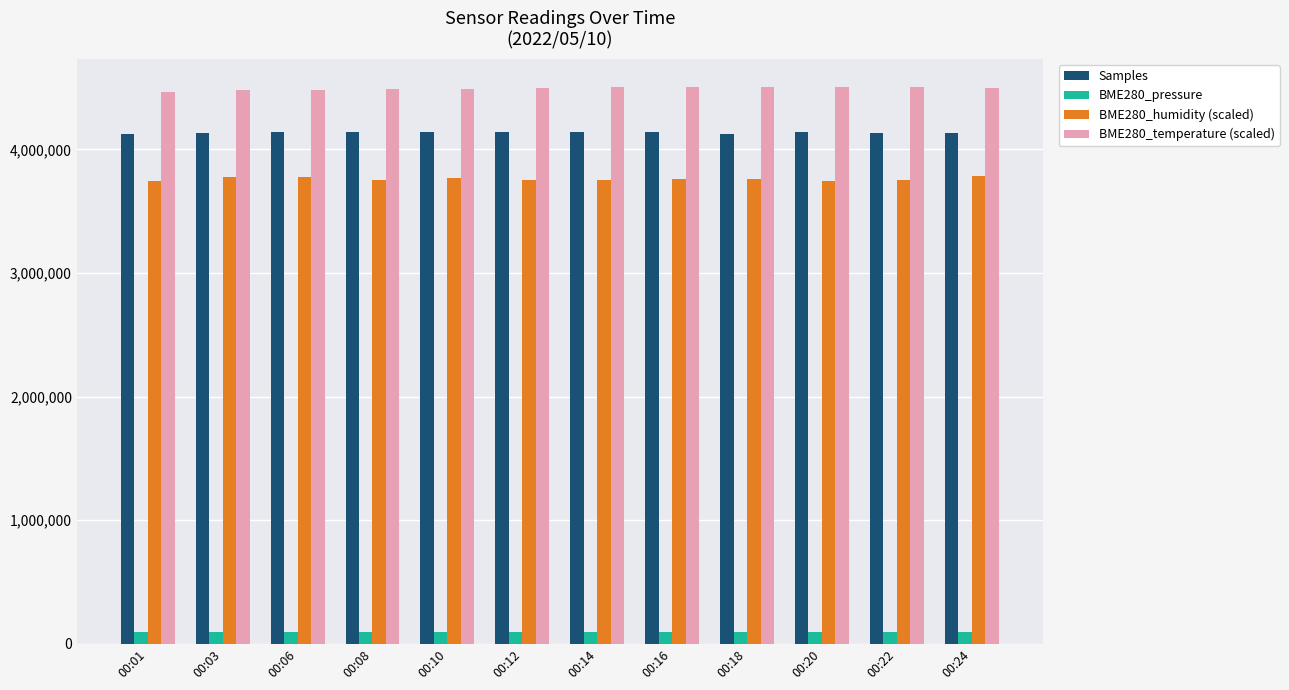

What is the minimum value for BME280_humidity (scaled)?

3740800.0